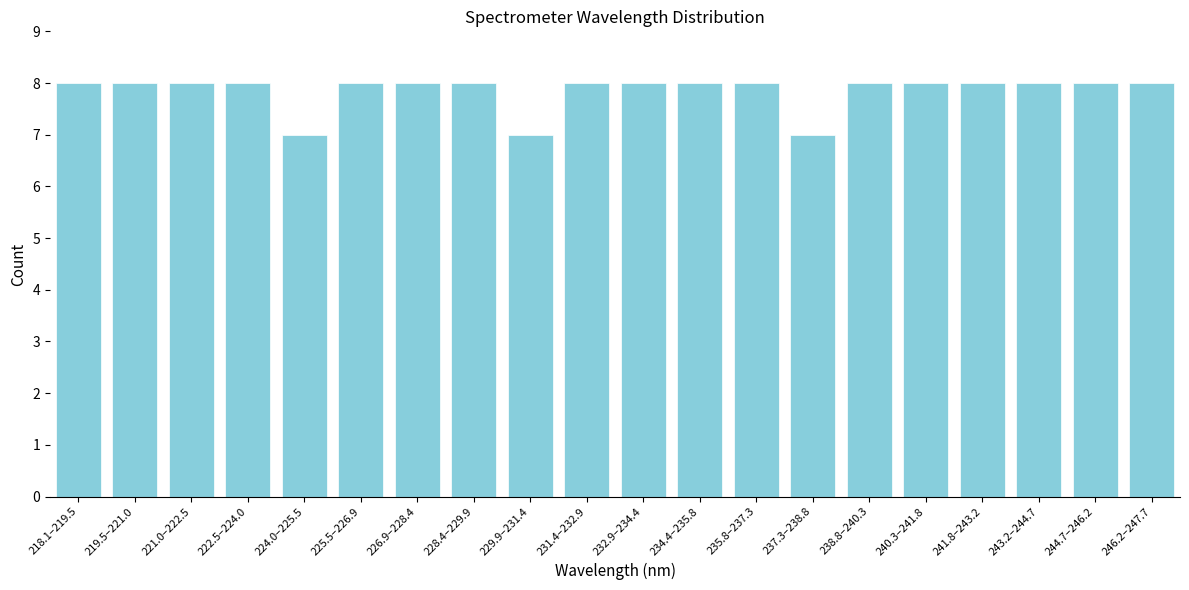

Reading right to left, what are all the values shown in this chart?

8	8	8	8	8	8	7	8	8	8	8	7	8	8	8	7	8	8	8	8